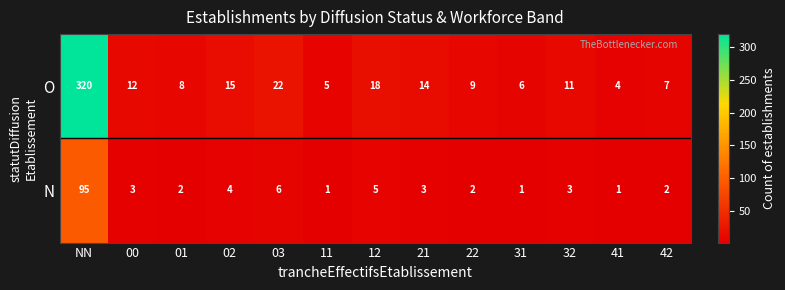

At which category is the sum across all series the highest?

NN